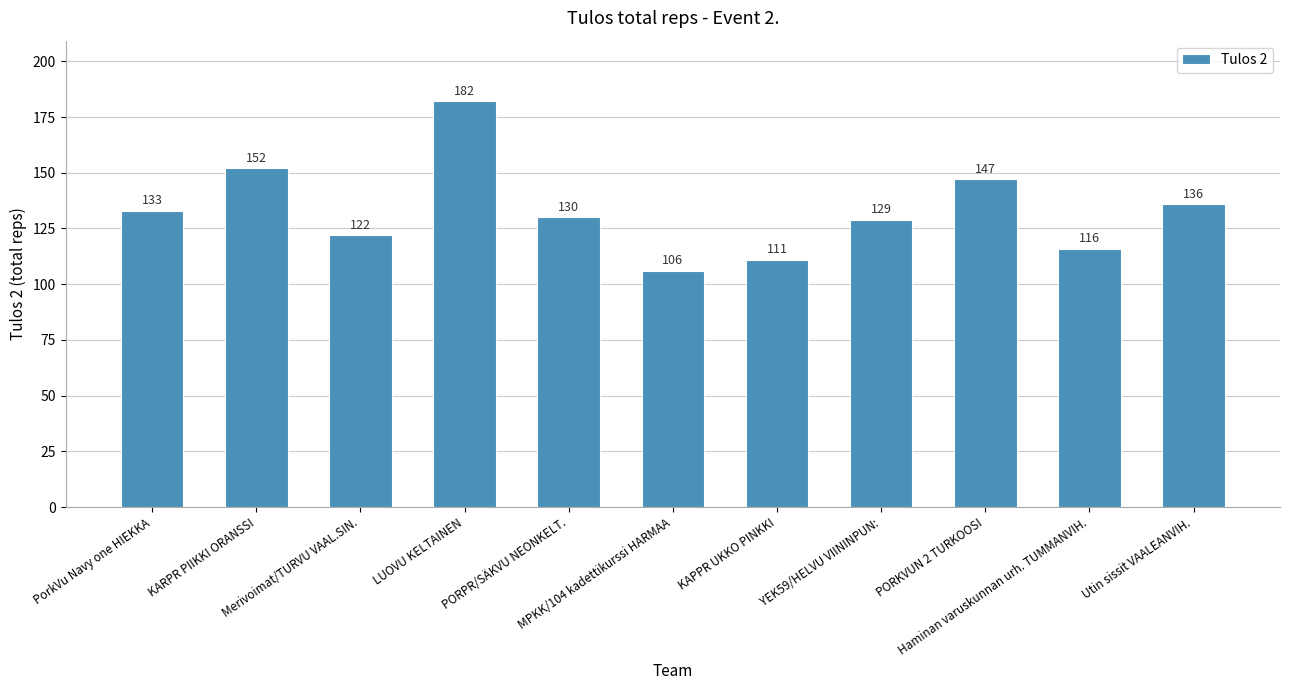

Which category has the highest value across all series?

LUOVU KELTAINEN